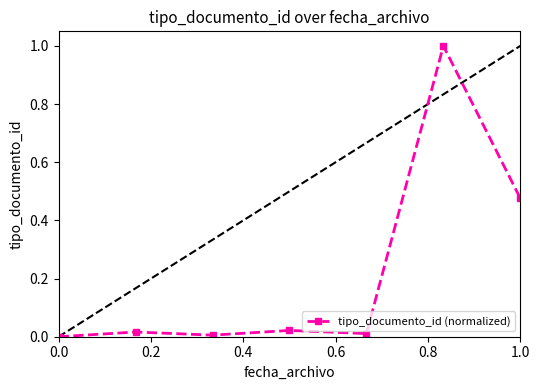

What is the average value?

0.2